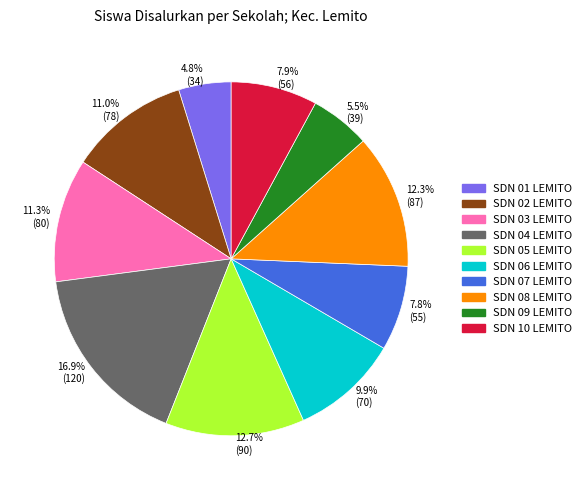

What percentage is NOT represented by SDN 03 LEMITO?

88.7%